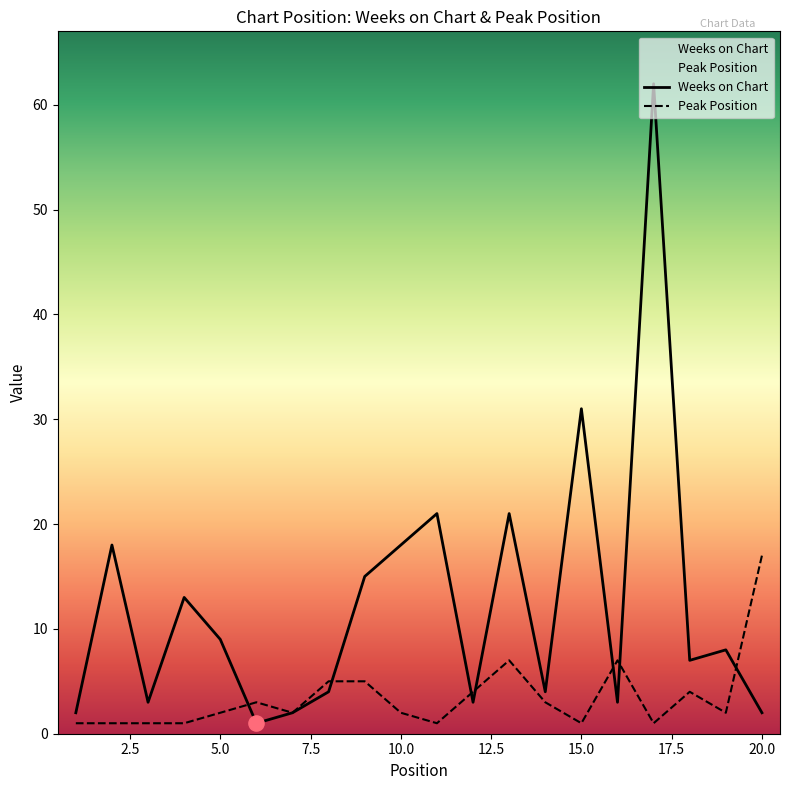

At how many categories does at least one series exceed 12?

9